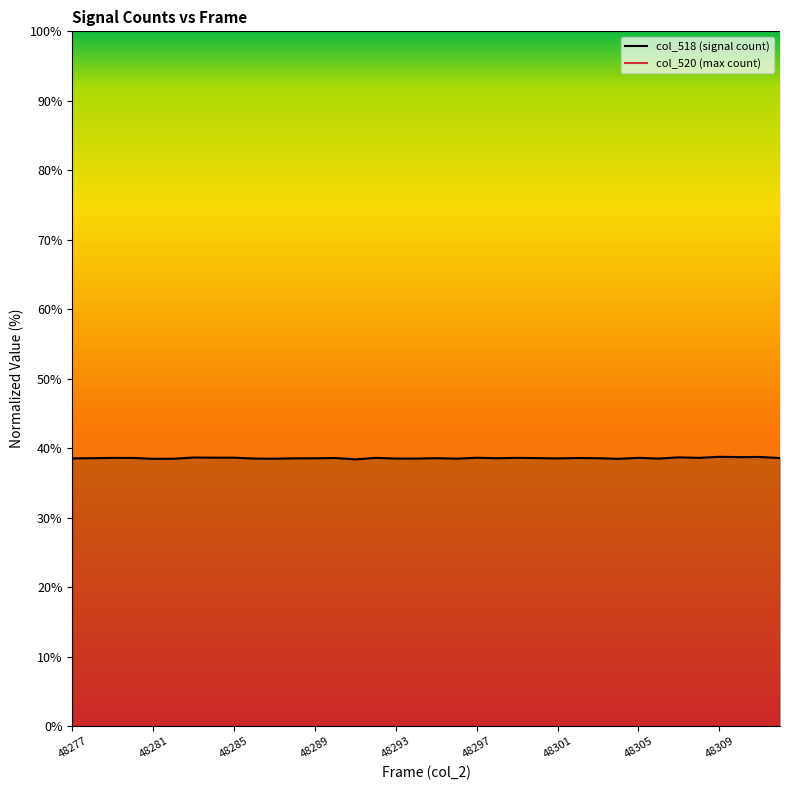

What is the total value across all series at 48285?

138.6